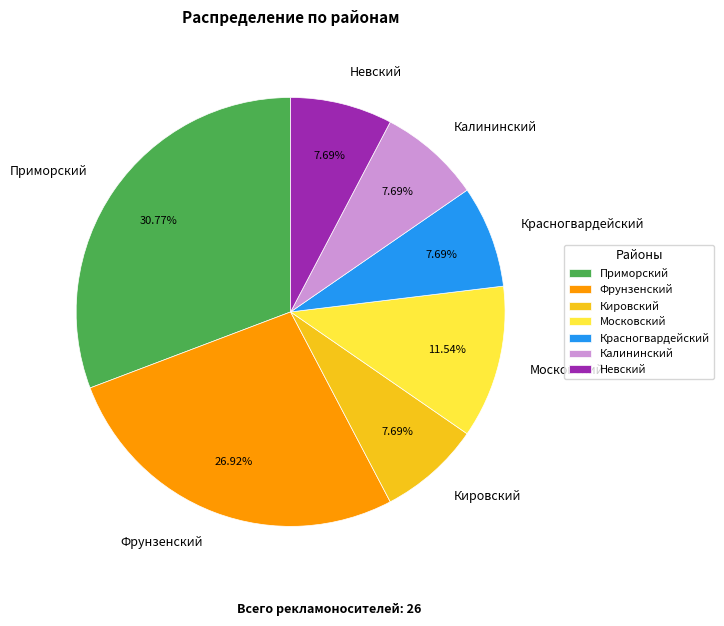

To the nearest percent, what portion does Калининский represent?

8%